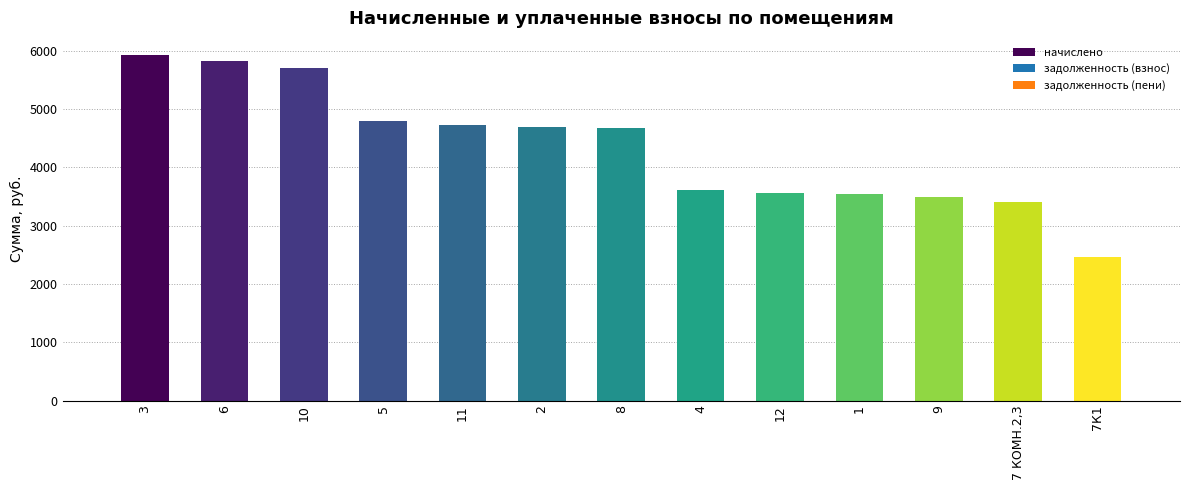

What is the sum of the values at 4 and 5?

8402.9